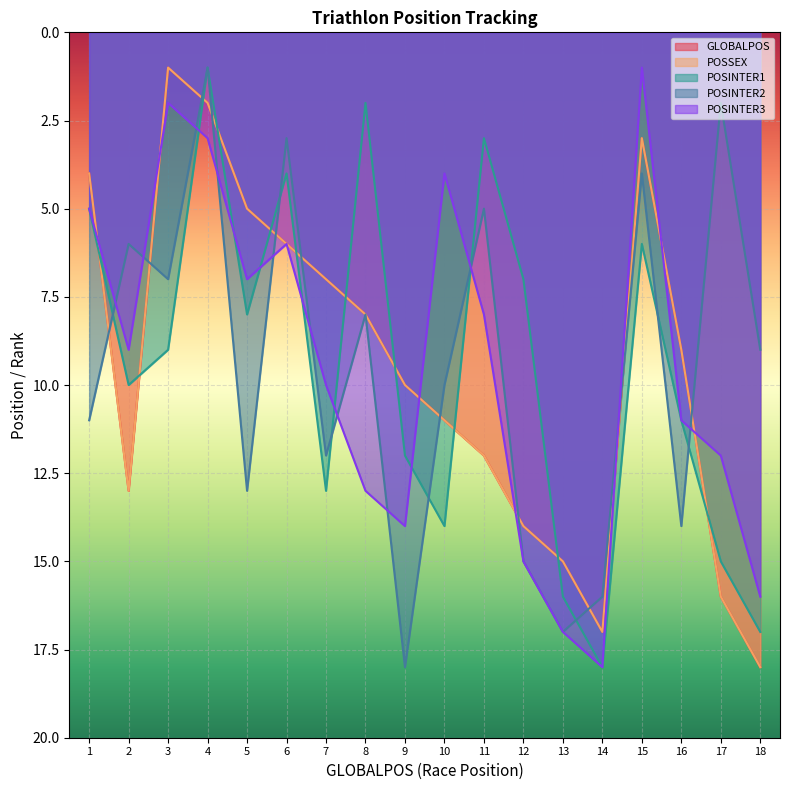

What is the minimum value for GLOBALPOS?

1